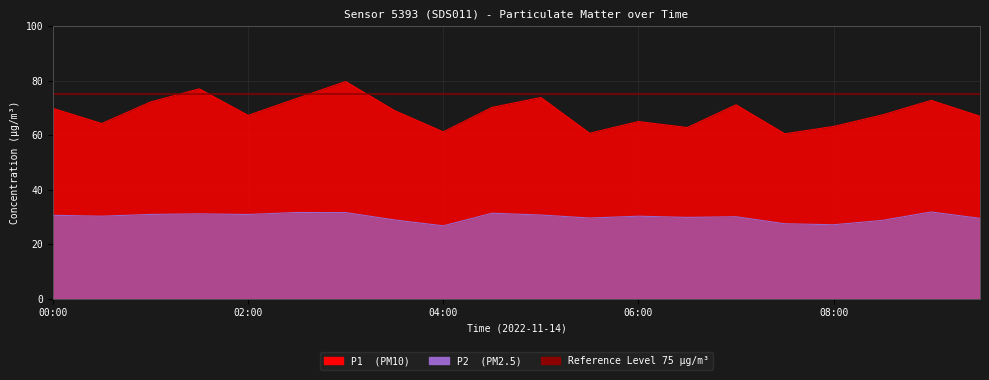

Where is the first local maximum for P2?

01:30